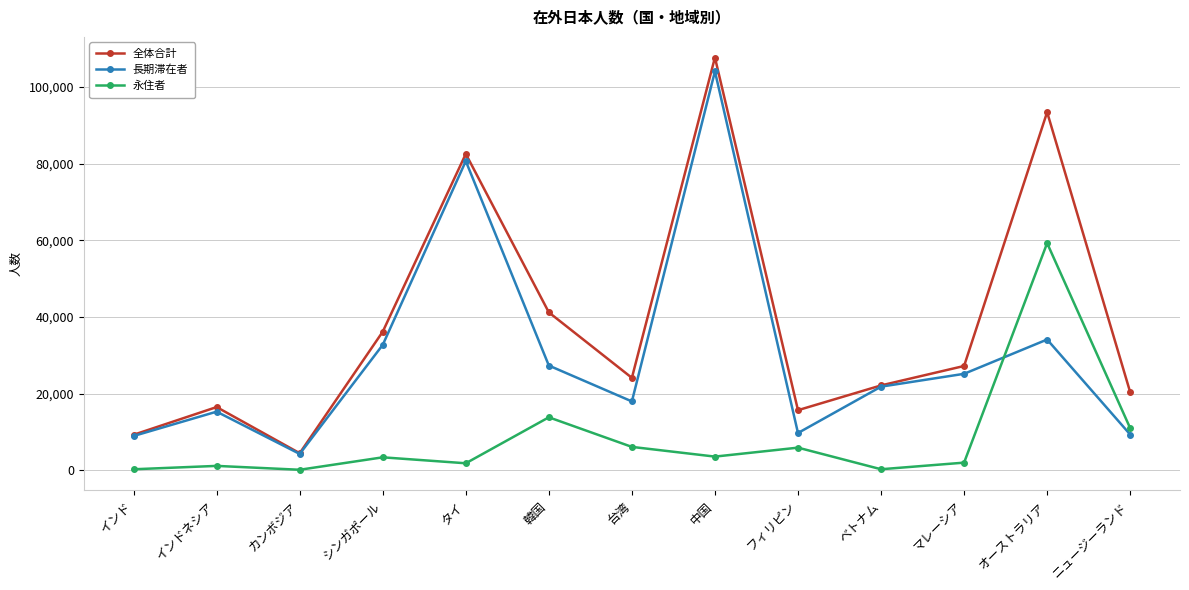

How many values in the 永住者 series are below 3432?

6